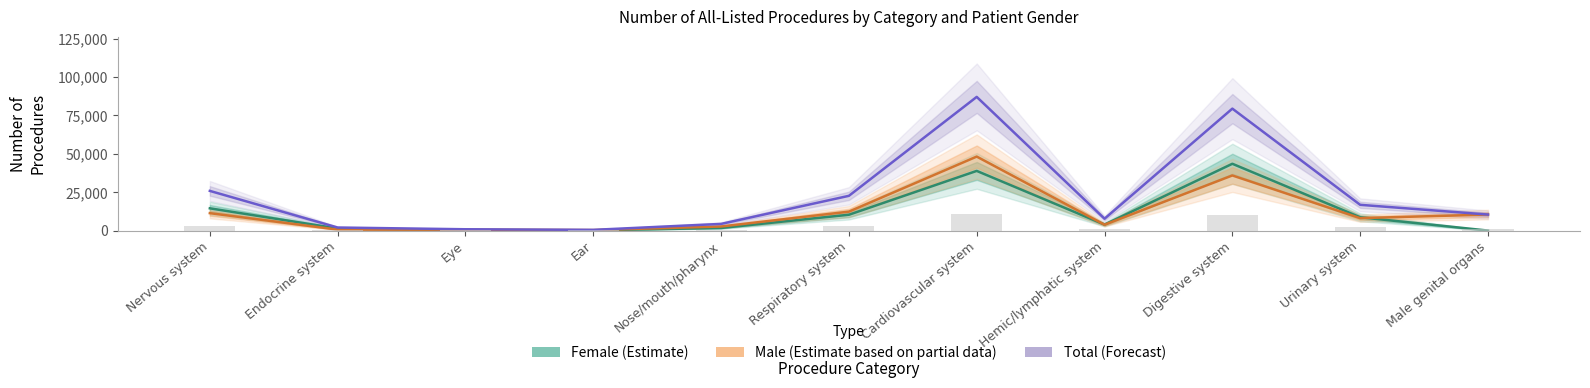

Where is Total (Forecast) nearest to the value 43756?

Nervous system